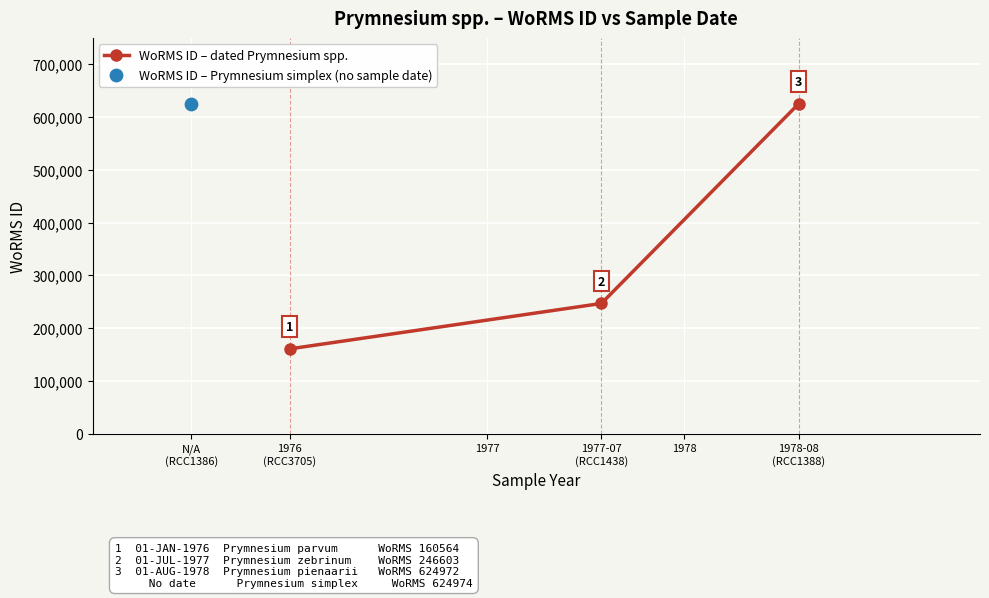

What is the value of the WoRMS ID – dated Prymnesium spp. point at the 2nd from the left?

246603